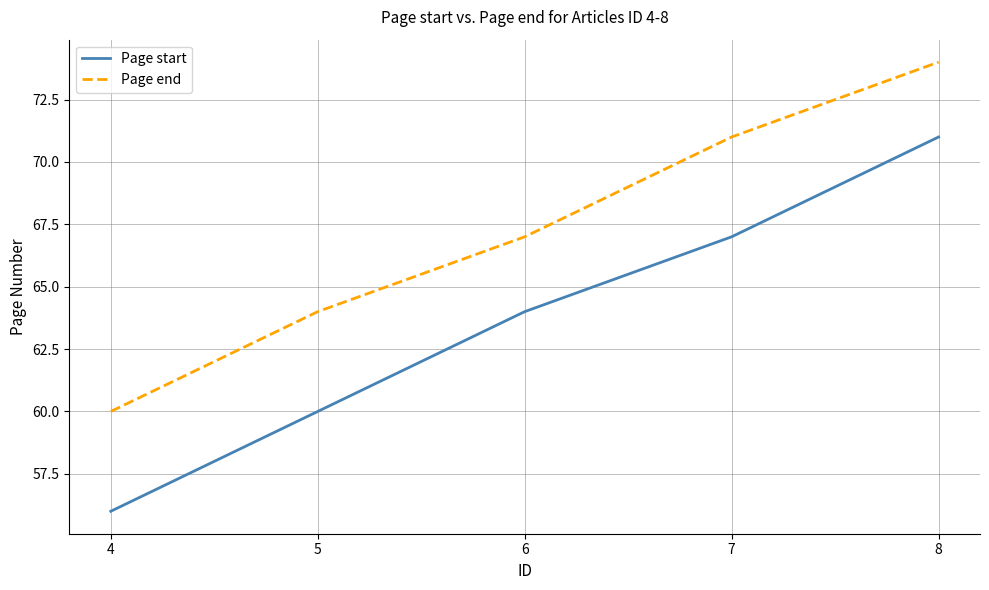

What is the greatest value displayed?

74